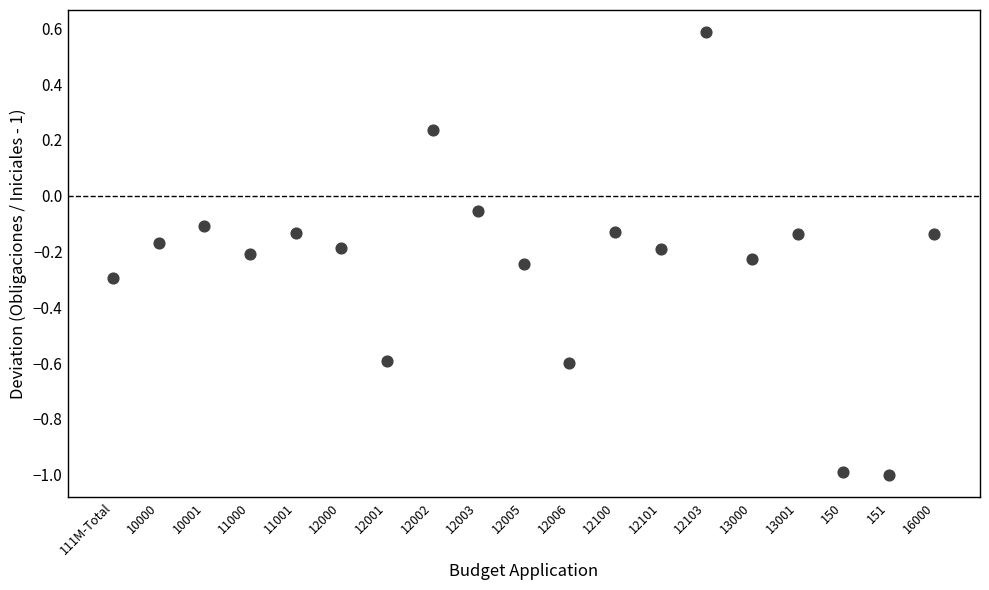

Count the number of points in this scatter plot.

19